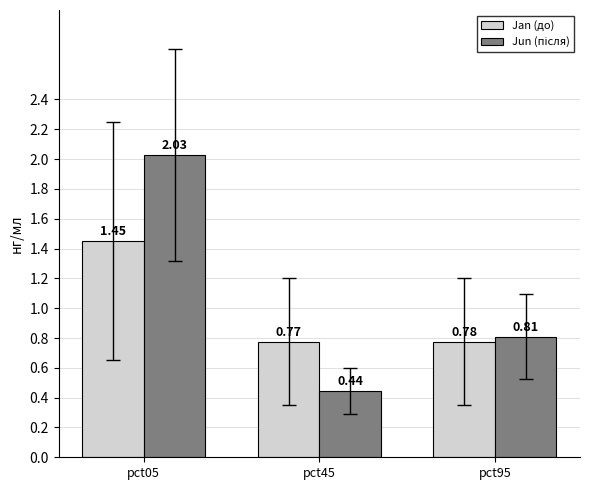

How many Jan (до) values are between 0 and 1?

2